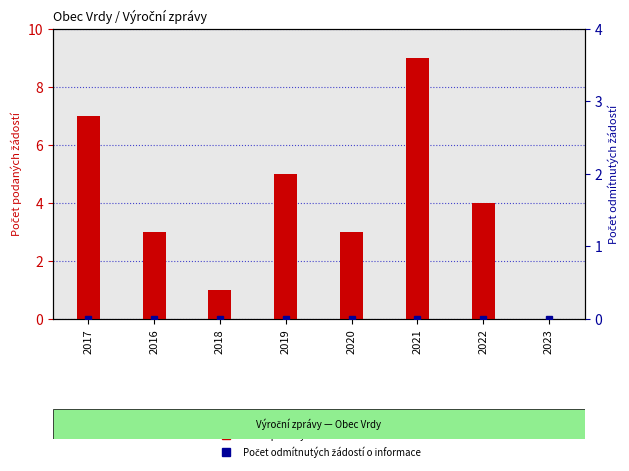

What position from the left is 2017?

1